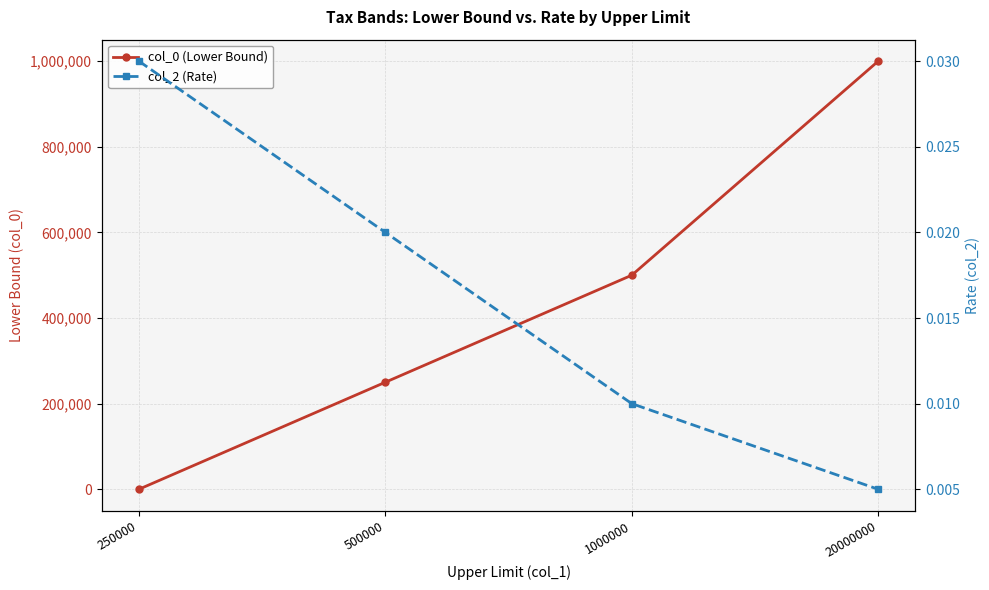

List the labels in order of col_2 (Rate) value, smallest first.

20000000, 1000000, 500000, 250000